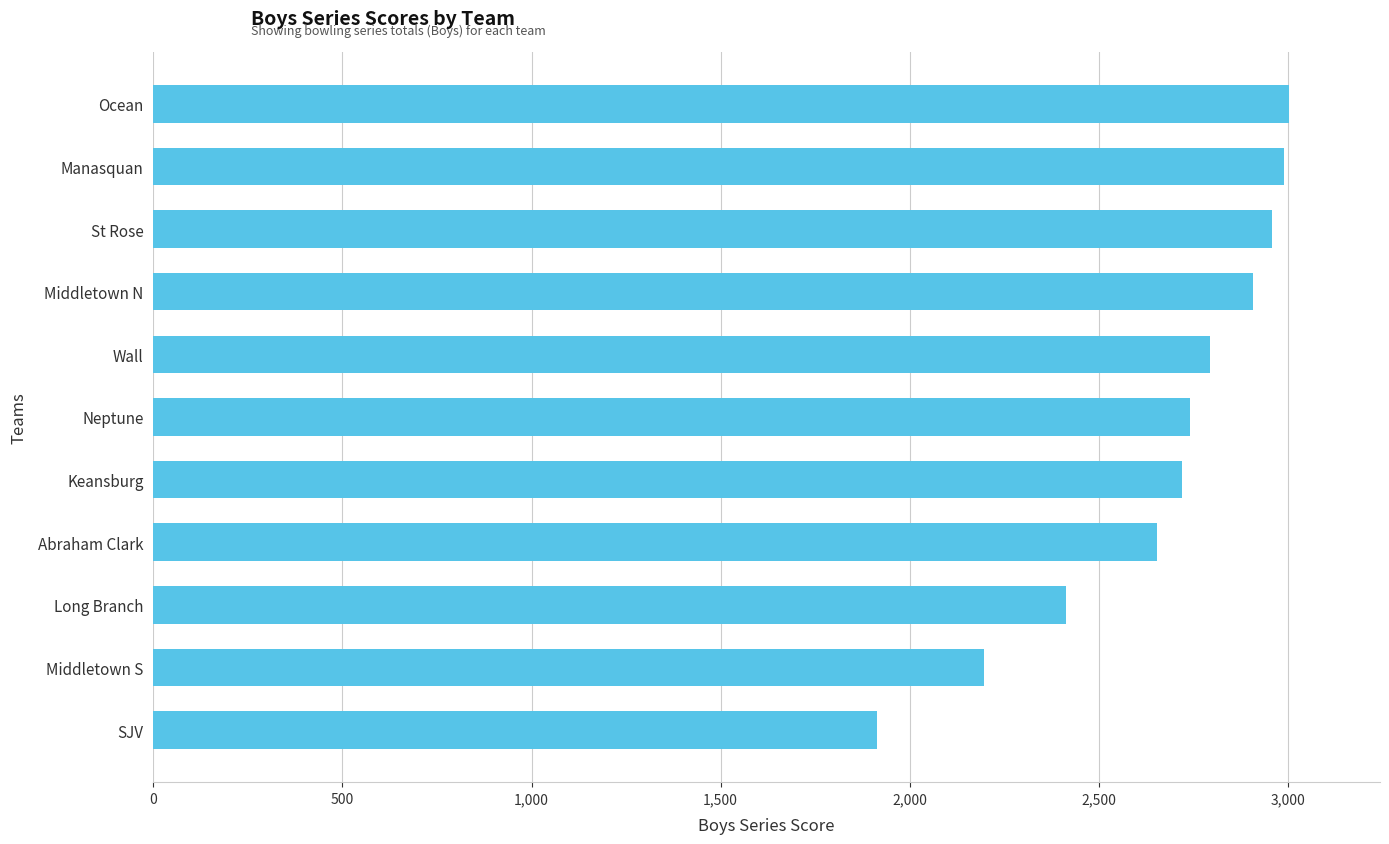

At which label is the value closest to 2458?

Long Branch